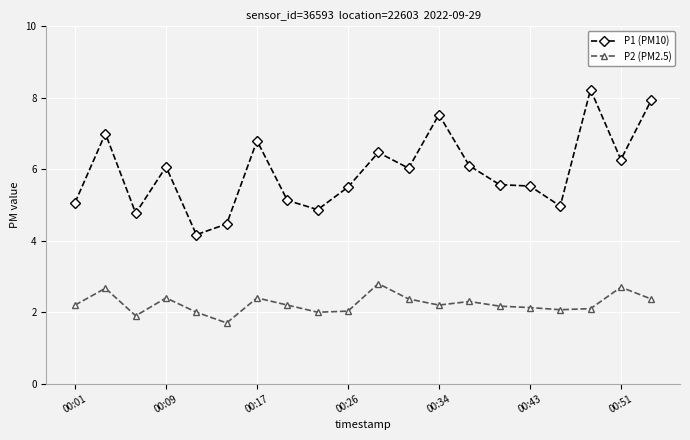

Reading left to right, what are all the values shown in this chart?

P1 (PM10): 5.1	7.0	4.8	6.1	4.2	4.5	6.8	5.1	4.9	5.5	6.5	6.0	7.5	6.1	5.6	5.5	5.0	8.2	6.3	7.9
P2 (PM2.5): 2.2	2.7	1.9	2.4	2.0	1.7	2.4	2.2	2.0	2.0	2.8	2.4	2.2	2.3	2.2	2.1	2.1	2.1	2.7	2.4